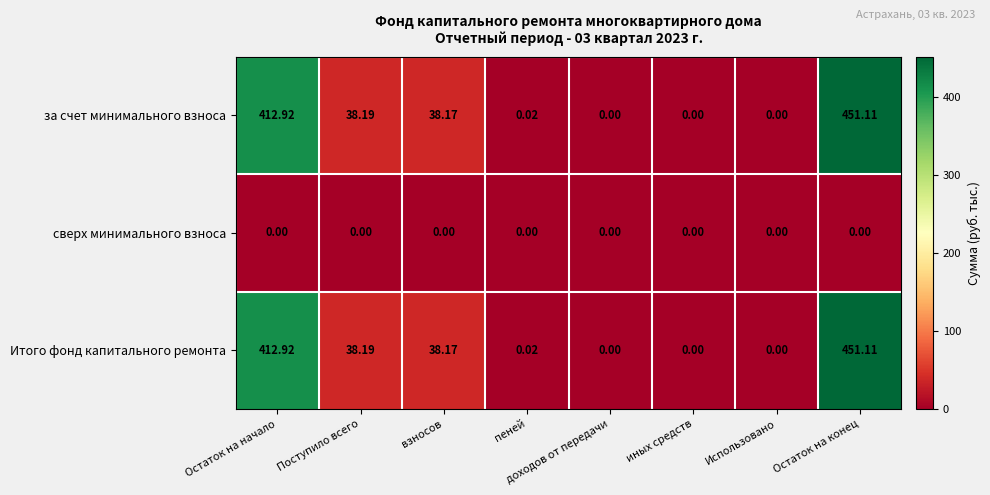

At which category does the chart reach its peak across all series?

Остаток на конец